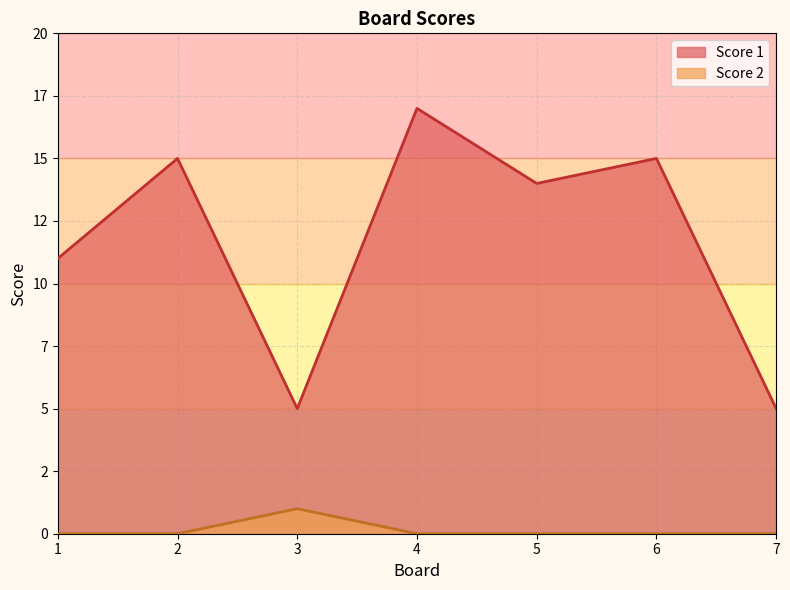

What is the difference between the highest and lowest values at 7?

5